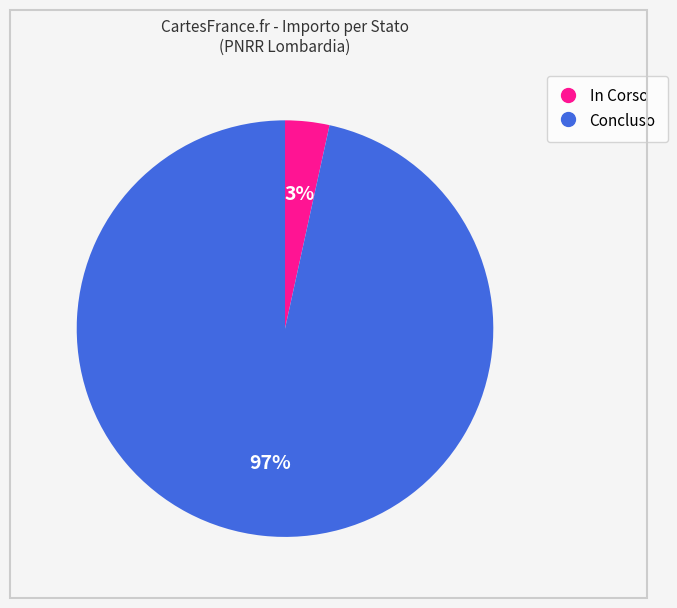

What is the smallest slice in the pie chart?

In Corso